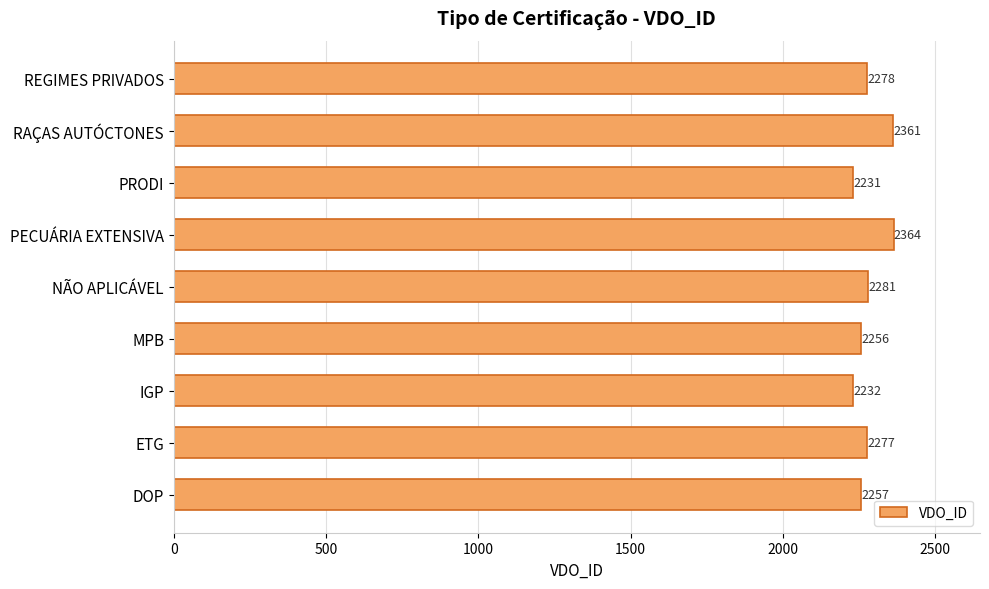

True or false: the data shows 2231 at PRODI.

True